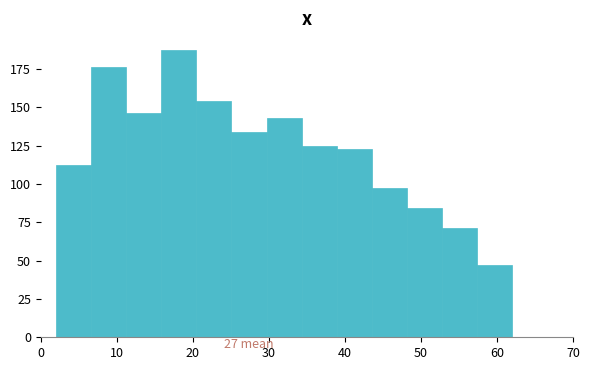

Over which range of the x-axis is the bar tallest?

16 to 20